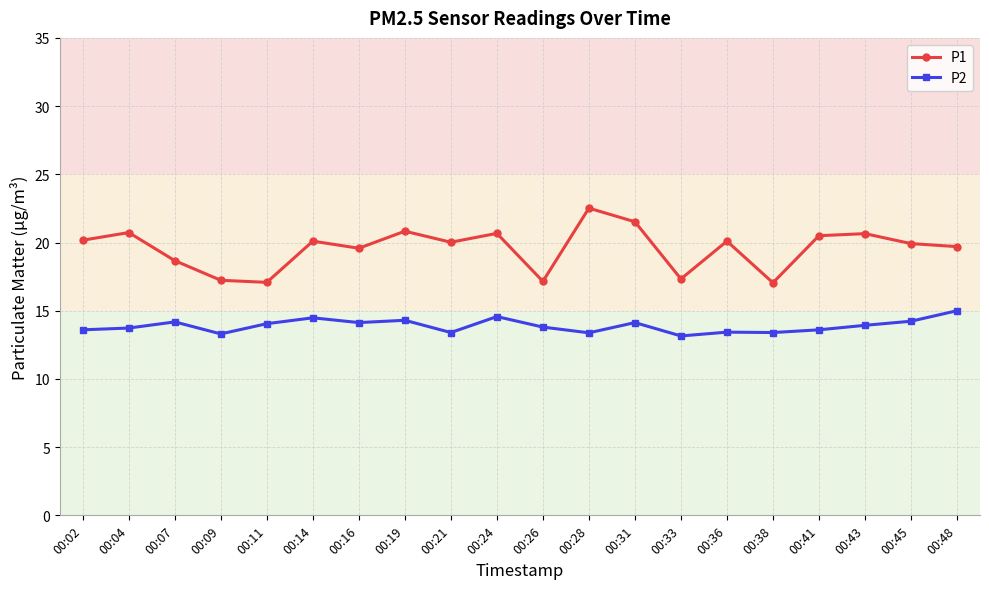

What is the spread (max minus min) of values at 00:45?

5.7